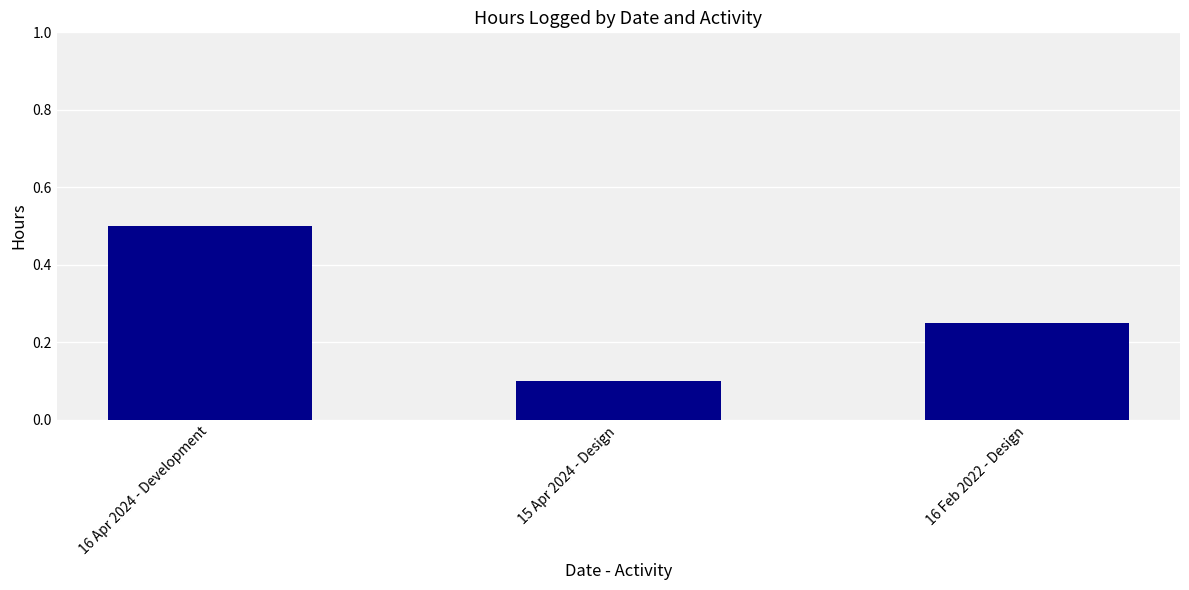

What is the average value?

0.3